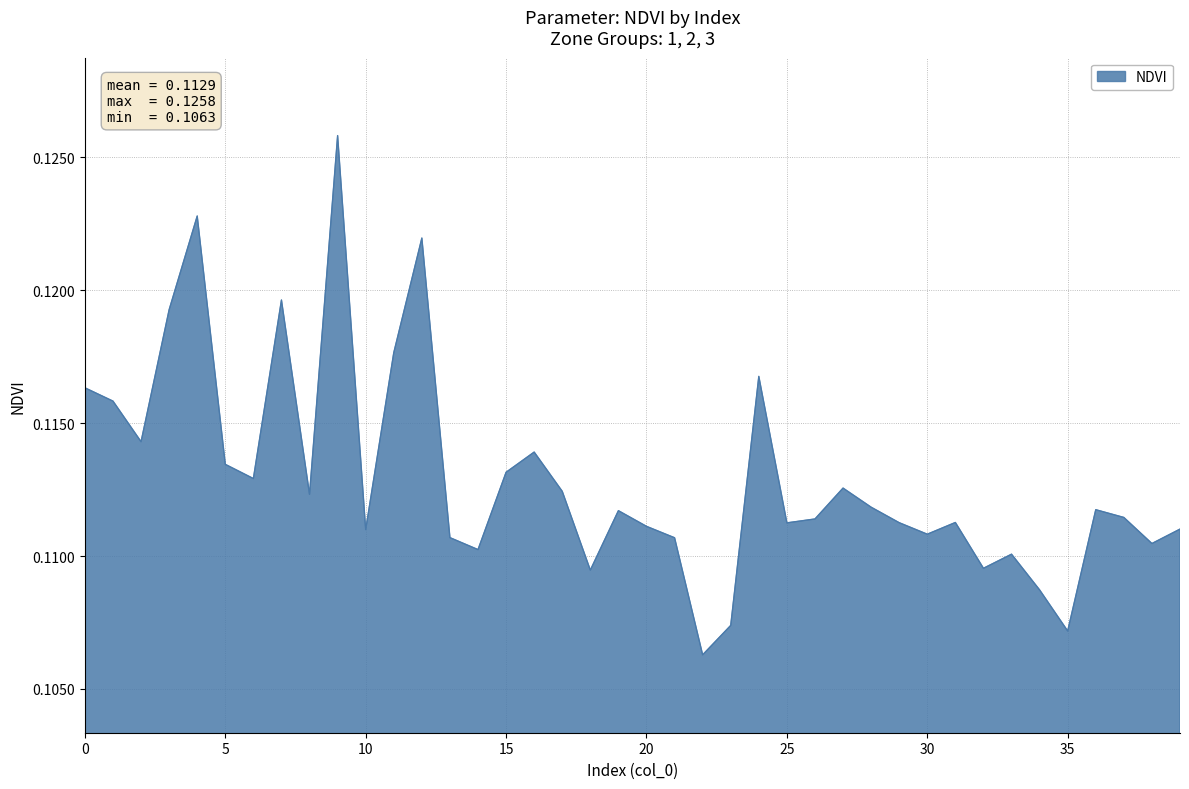

Reading left to right, extract all data points from this chart.

0.1	0.1	0.1	0.1	0.1	0.1	0.1	0.1	0.1	0.1	0.1	0.1	0.1	0.1	0.1	0.1	0.1	0.1	0.1	0.1	0.1	0.1	0.1	0.1	0.1	0.1	0.1	0.1	0.1	0.1	0.1	0.1	0.1	0.1	0.1	0.1	0.1	0.1	0.1	0.1